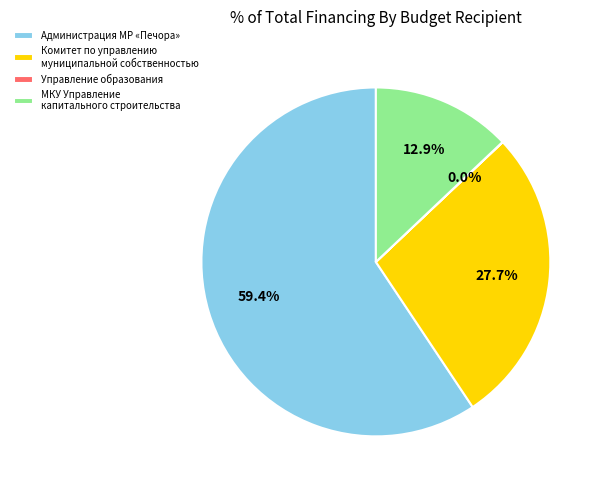

Which slice represents more than half of the pie?

Администрация МР «Печора»